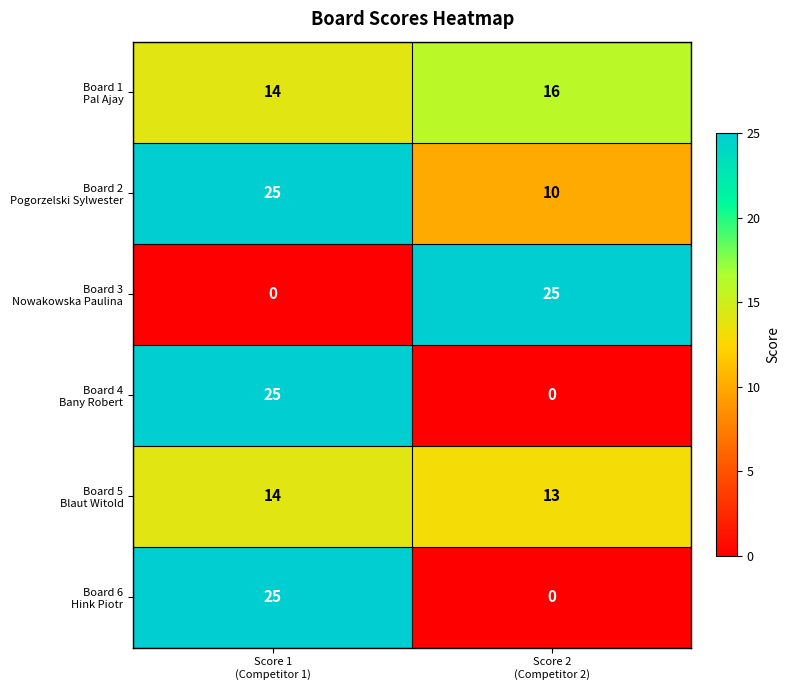

What is the maximum value shown in the chart?

25